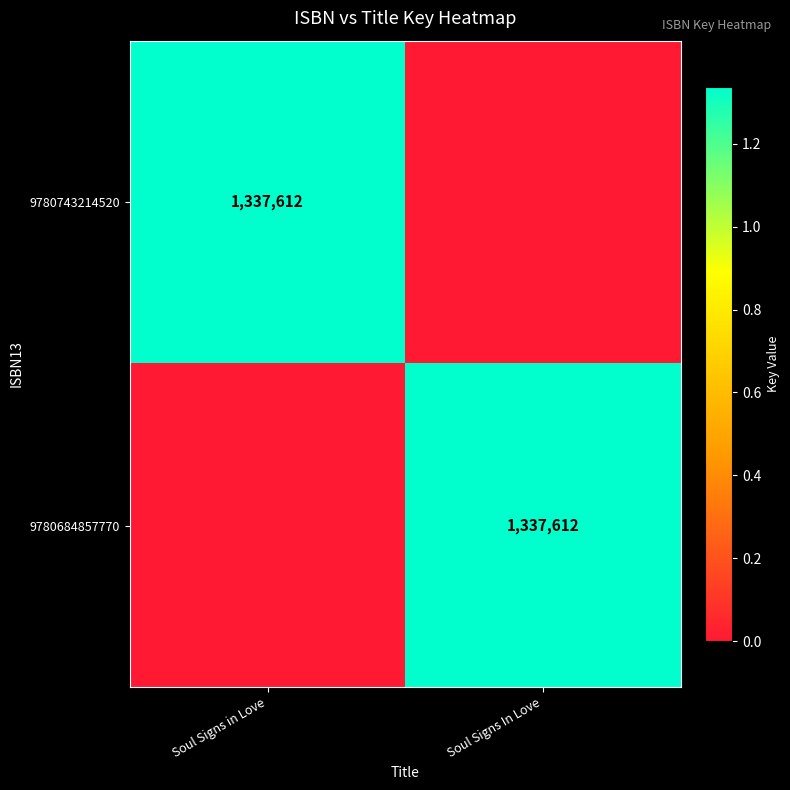

The value of 9780684857770 at Soul Signs In Love is 1337612. True or false?

True